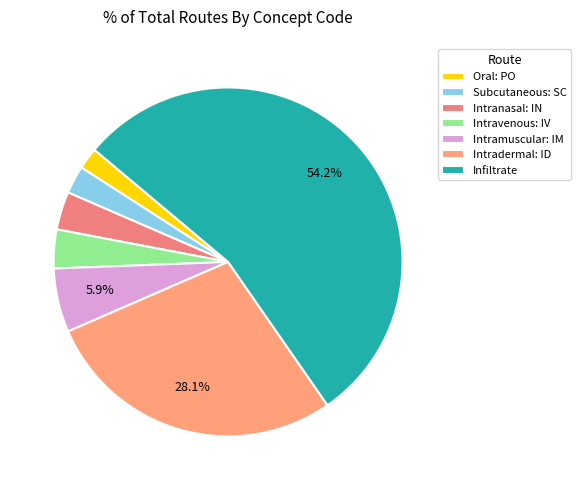

Combined, do Oral: PO and Infiltrate account for over 50%?

Yes